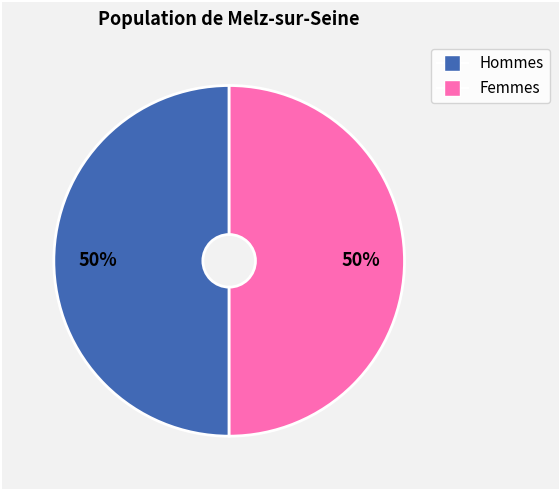

To the nearest percent, what is the average slice percentage?

50%